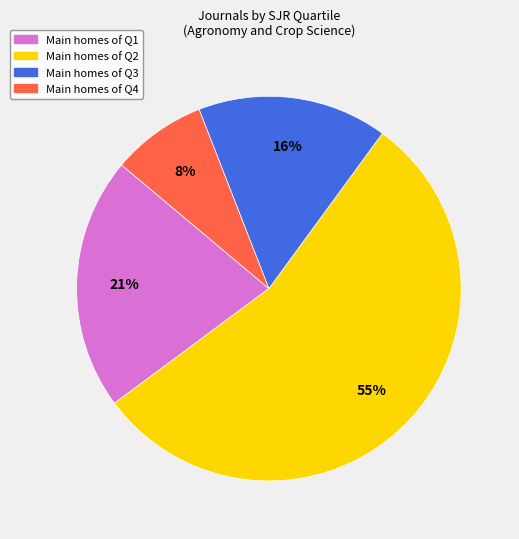

To the nearest percent, what is the difference between the largest and smallest slice percentages?

47%